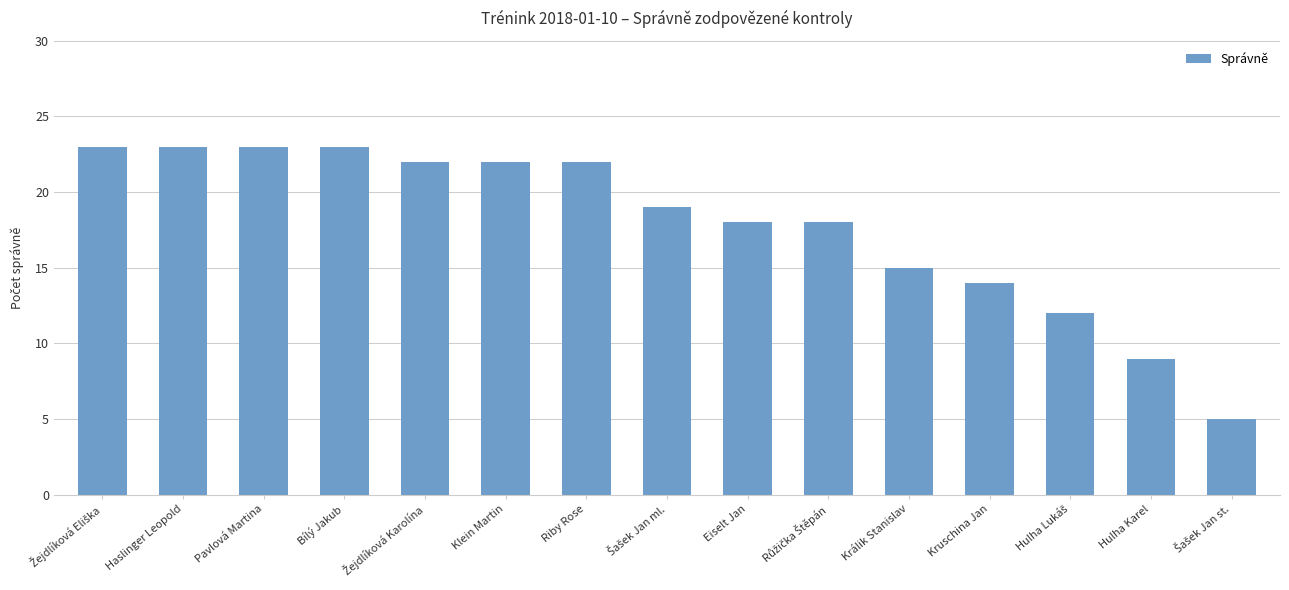

True or false: the data shows 39 at Pavlová Martina.

False